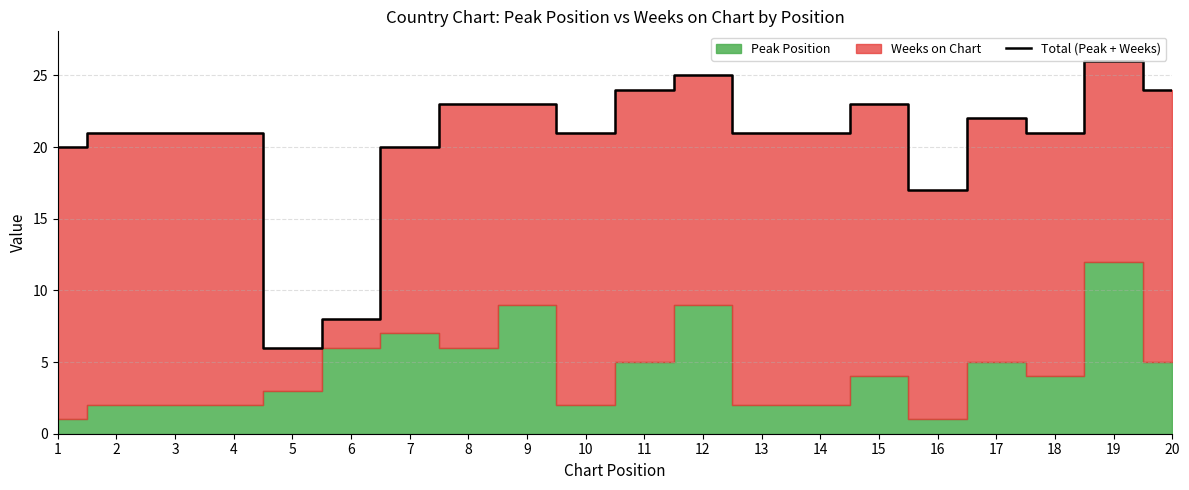

What is the sum of all values?

408